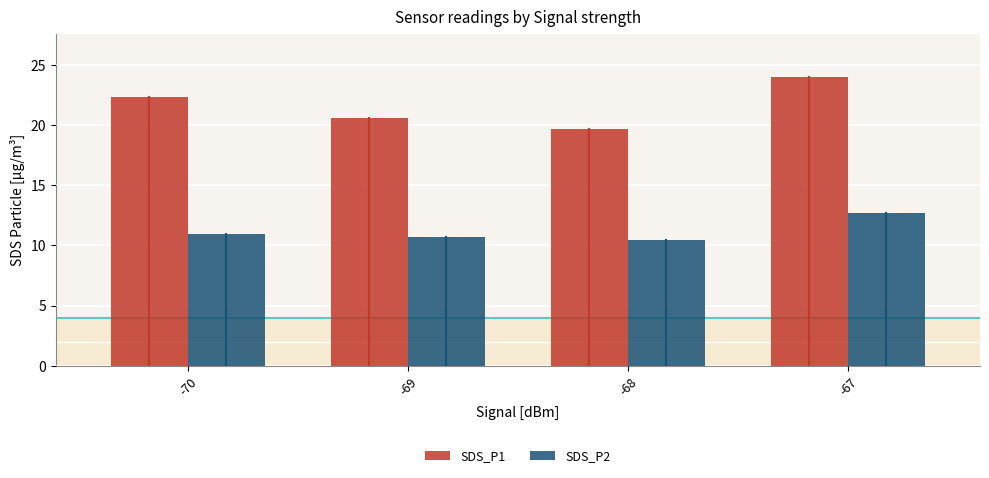

Rank the series by their maximum value, from highest to lowest.

SDS_P1, SDS_P2